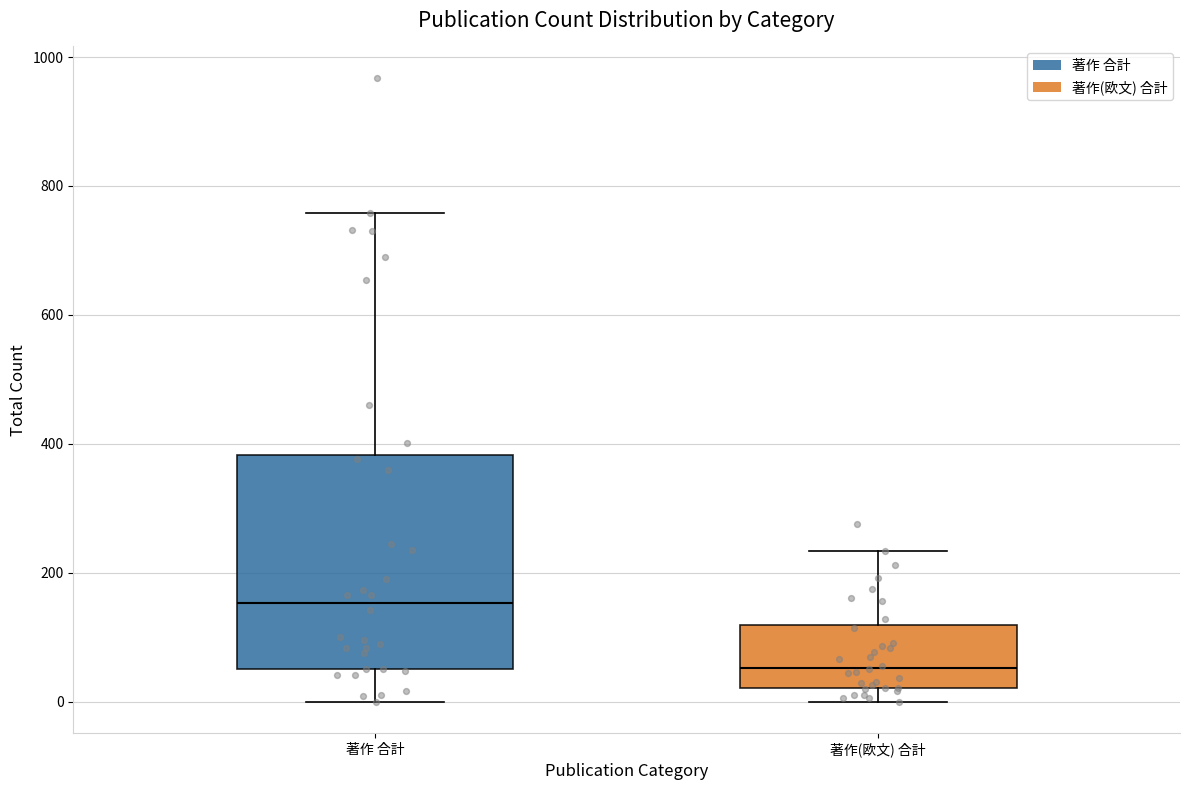

Reading left to right, read every box against the y-axis: the position of its median line, the range the box covers, and the ends of its whiskers. The values are not printed on the chart, so give them approximately, as read against the axis.

著作 合計: median 160, box 60 to 380, whiskers 0 to 760
著作(欧文) 合計: median 60, box 20 to 120, whiskers 0 to 240